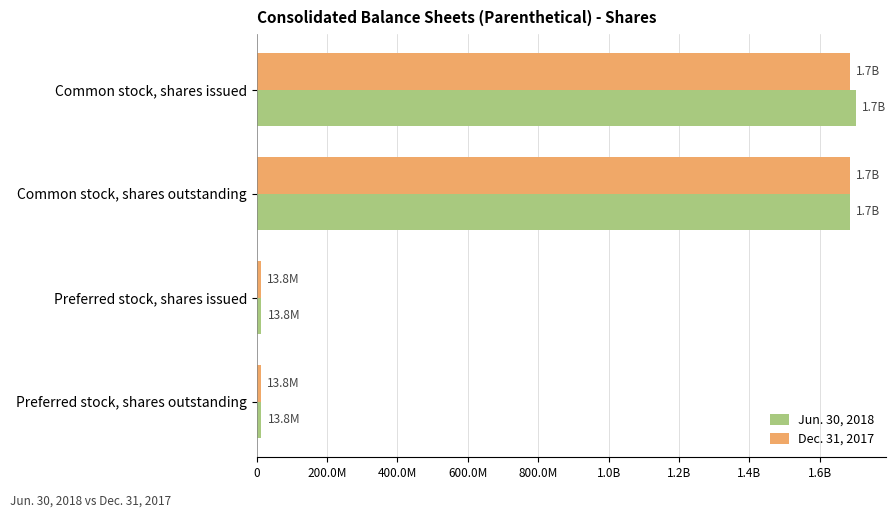

Which series has the largest total across all categories?

Jun. 30, 2018